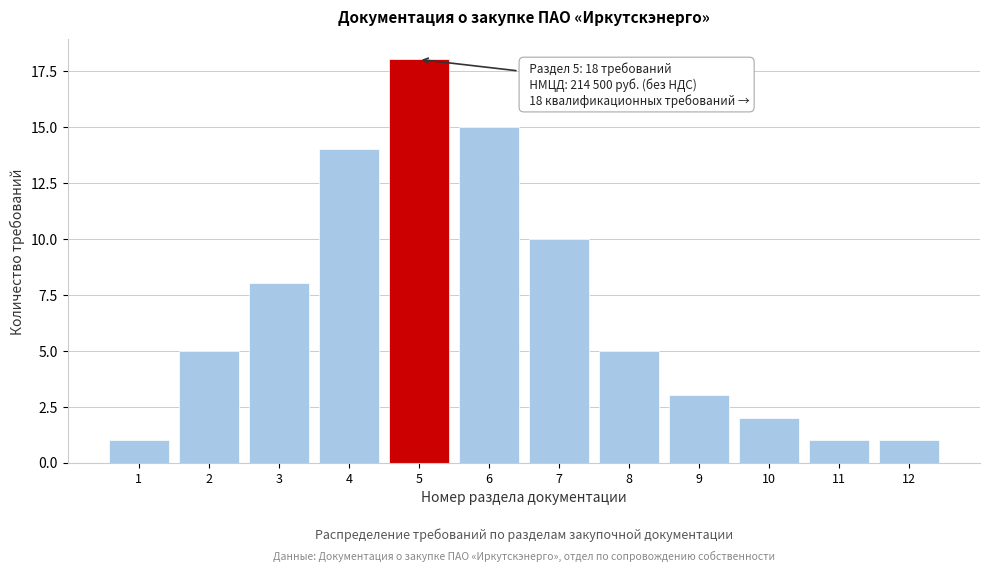

Reading left to right, list all the values displayed in this chart.

1=1	2=5	3=8	4=14	5=18	6=15	7=10	8=5	9=3	10=2	11=1	12=1